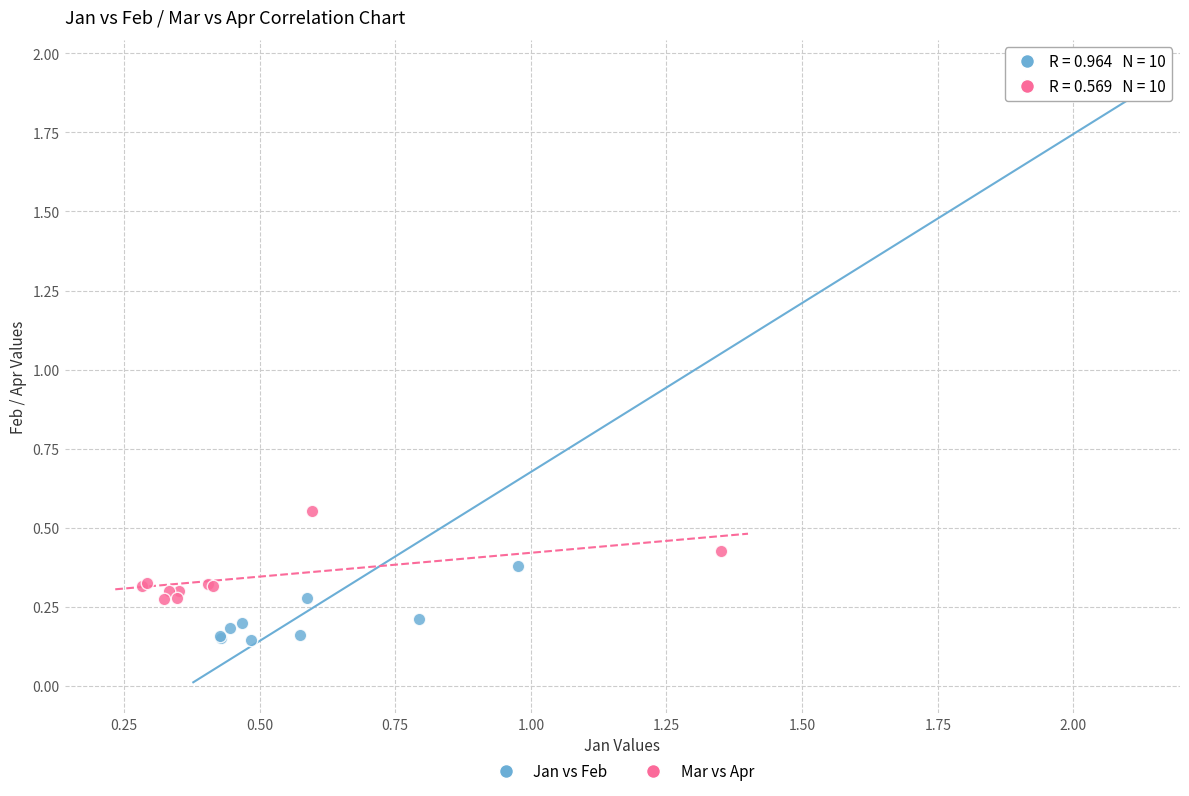

Which series contains the highest Y value?

Jan vs Feb